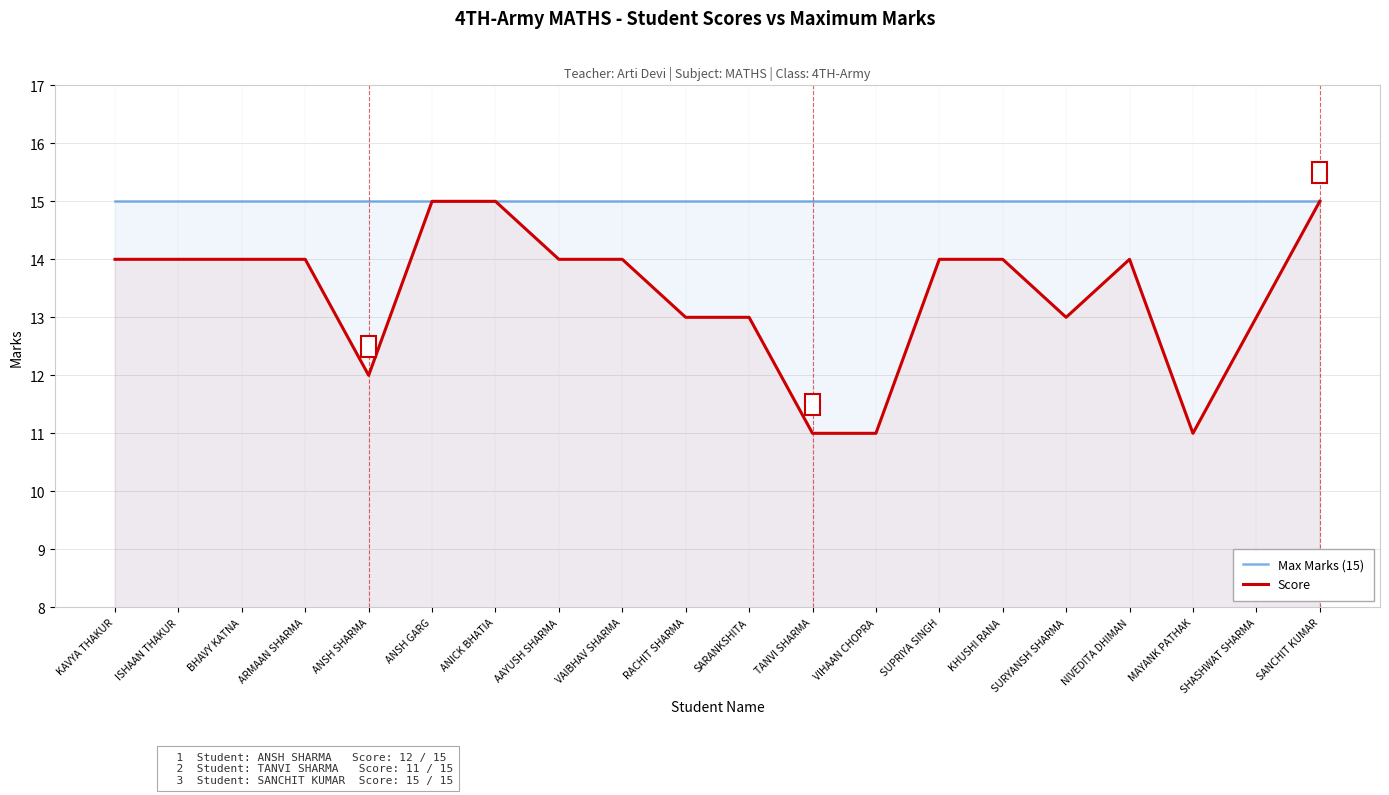

Is it true that Max Marks (15) equals 24 at SHASHWAT SHARMA?

False